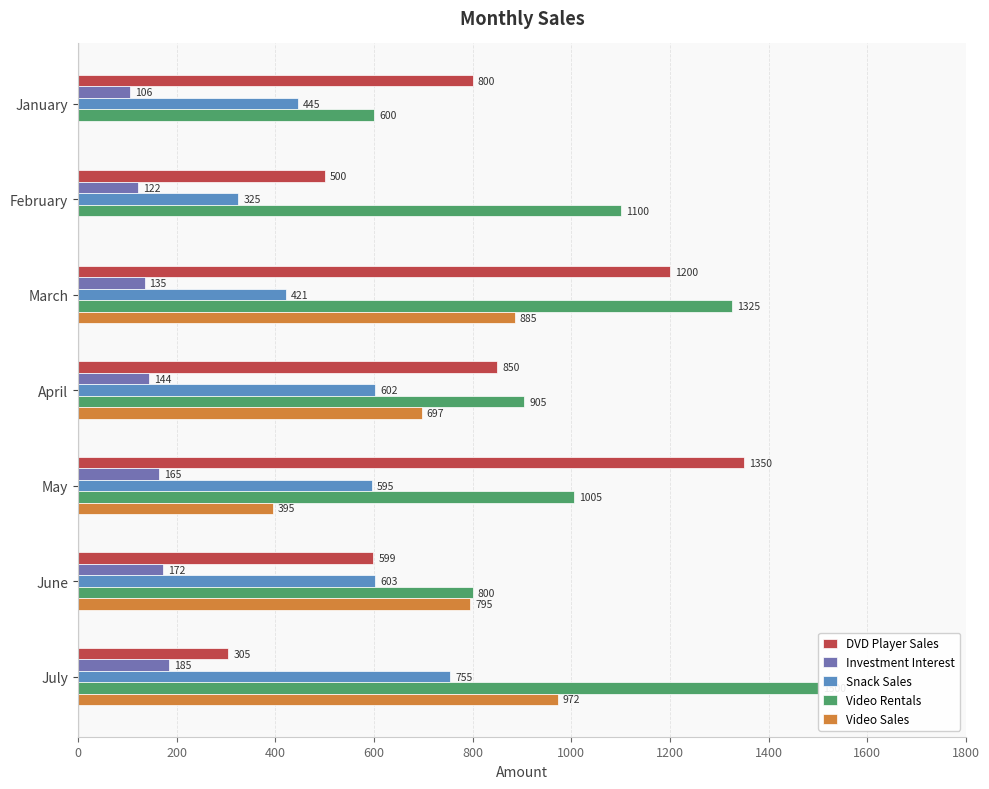

At which category is the sum across all series the highest?

March